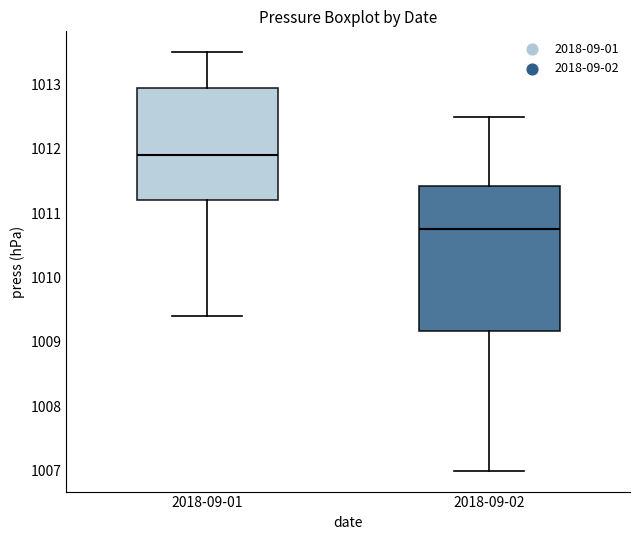

Where does the upper whisker of the box for 2018-09-02 end on the y-axis? The values are not printed on the chart, so give them approximately, as read against the axis.

1012.5